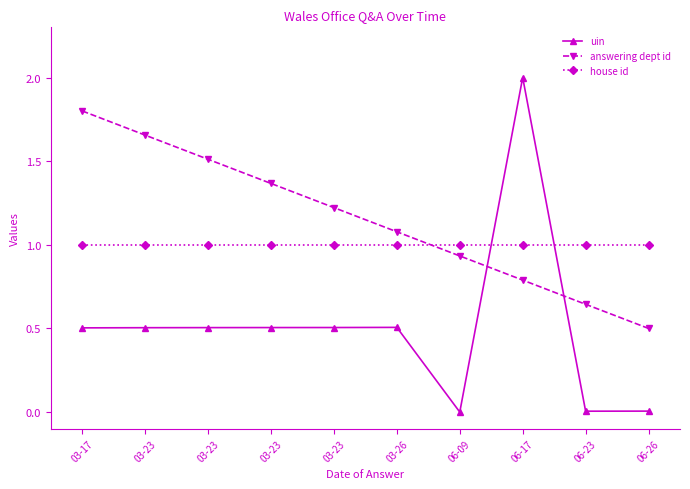

True or false: house id has a value of 0.4 at 03-26.

False